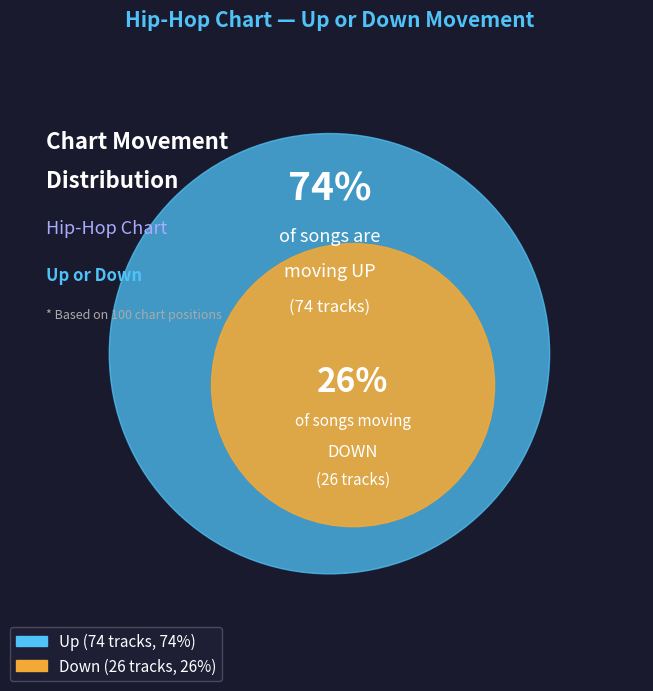

Is there any slice that represents more than half of the pie?

Yes